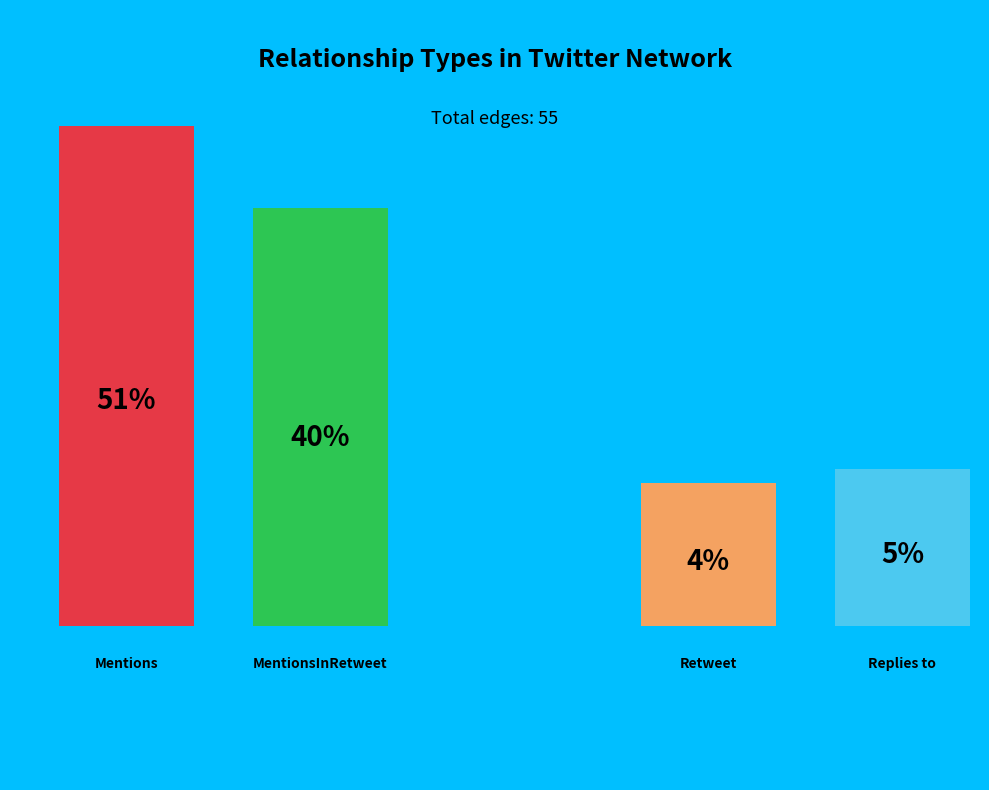

How many segments does this pie chart have?

4